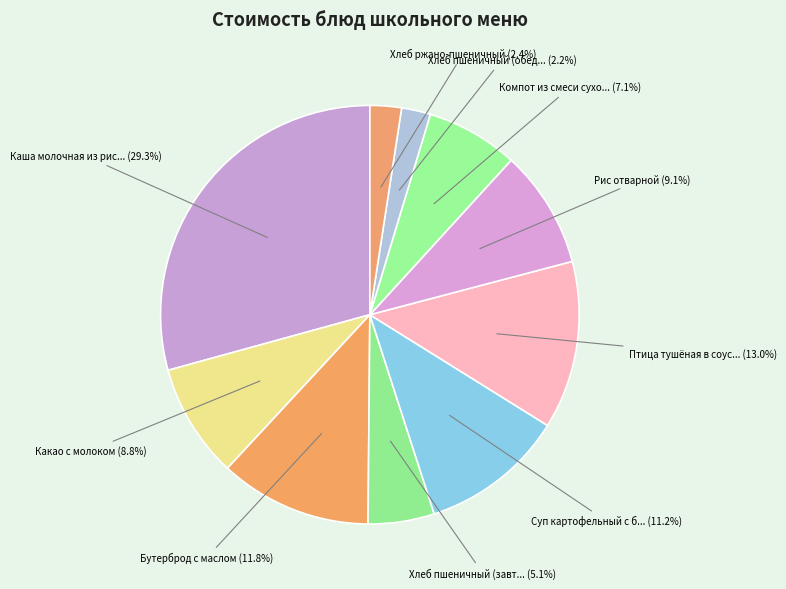

Which slice is the largest?

Каша молочная из риса с маслом